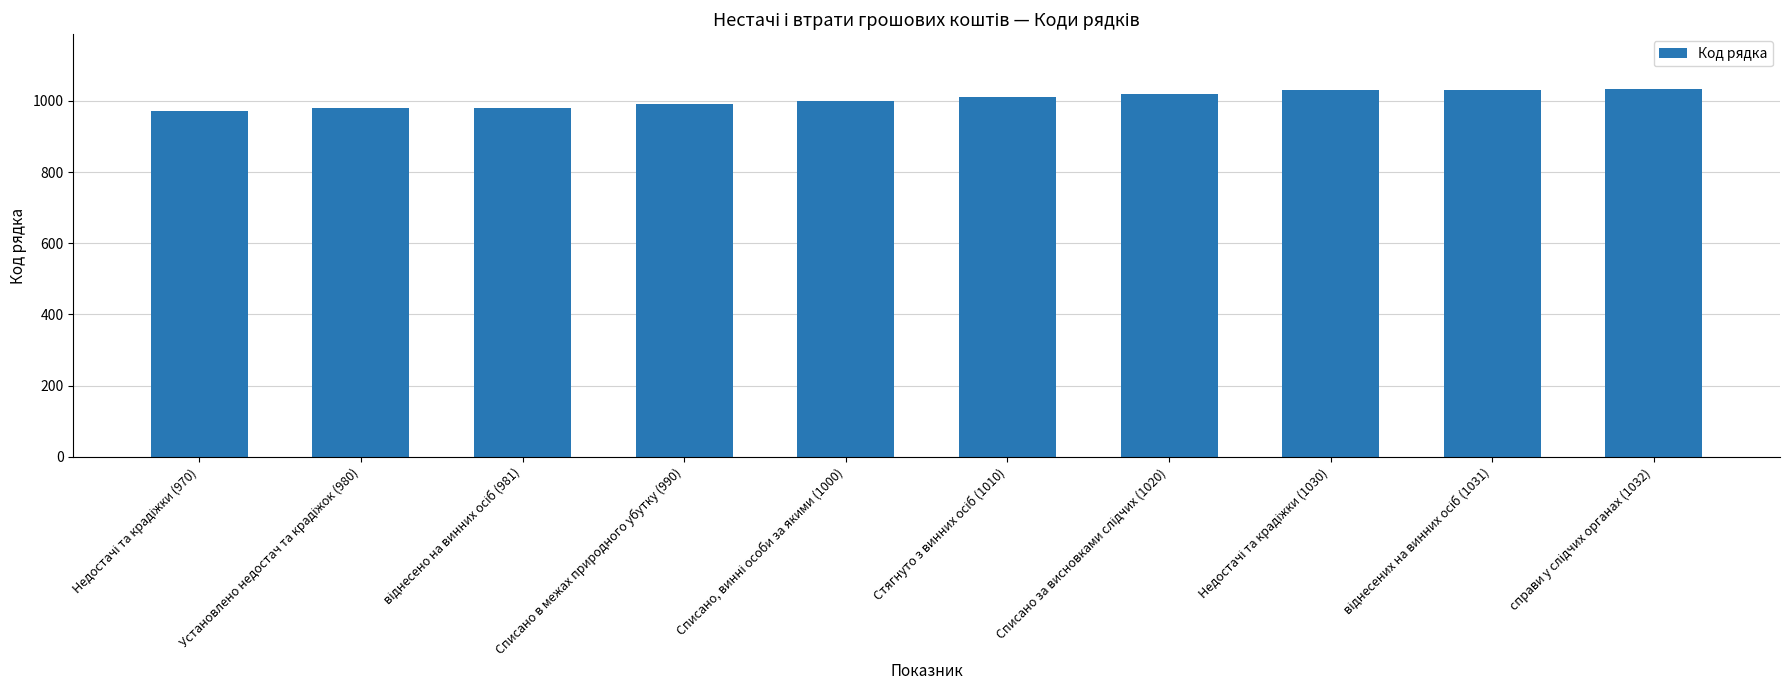

Is it true that the value at Списано в межах природного убутку (990) is 673?

False